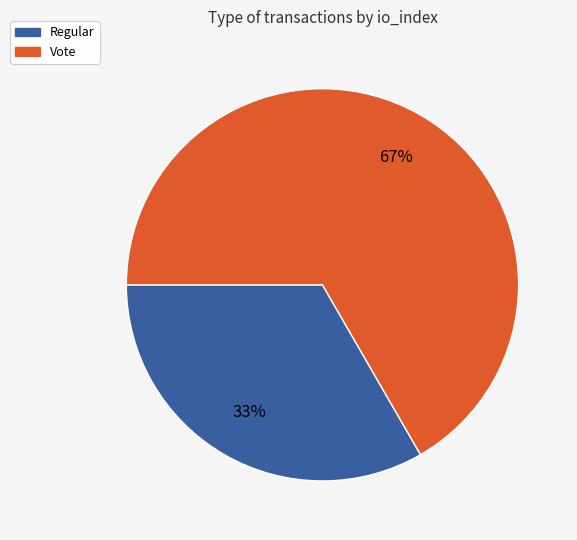

To the nearest percent, what portion does Regular represent?

33%